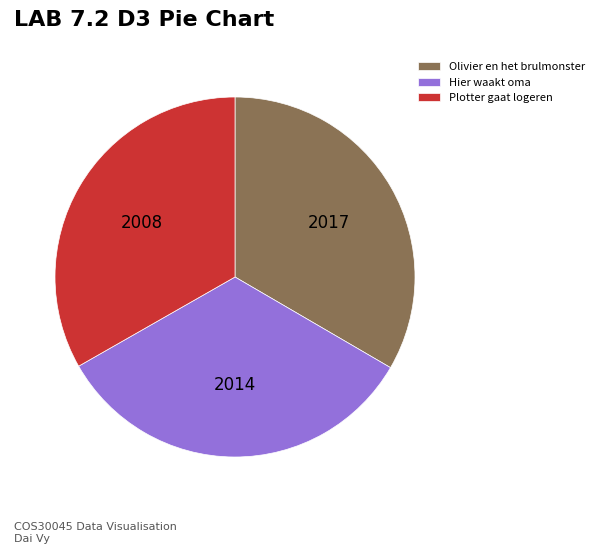

Is there any slice that represents more than half of the pie?

No